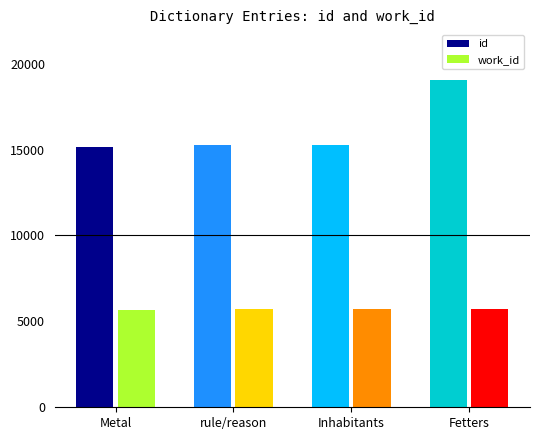

The value of id at Inhabitants is 22578. True or false?

False